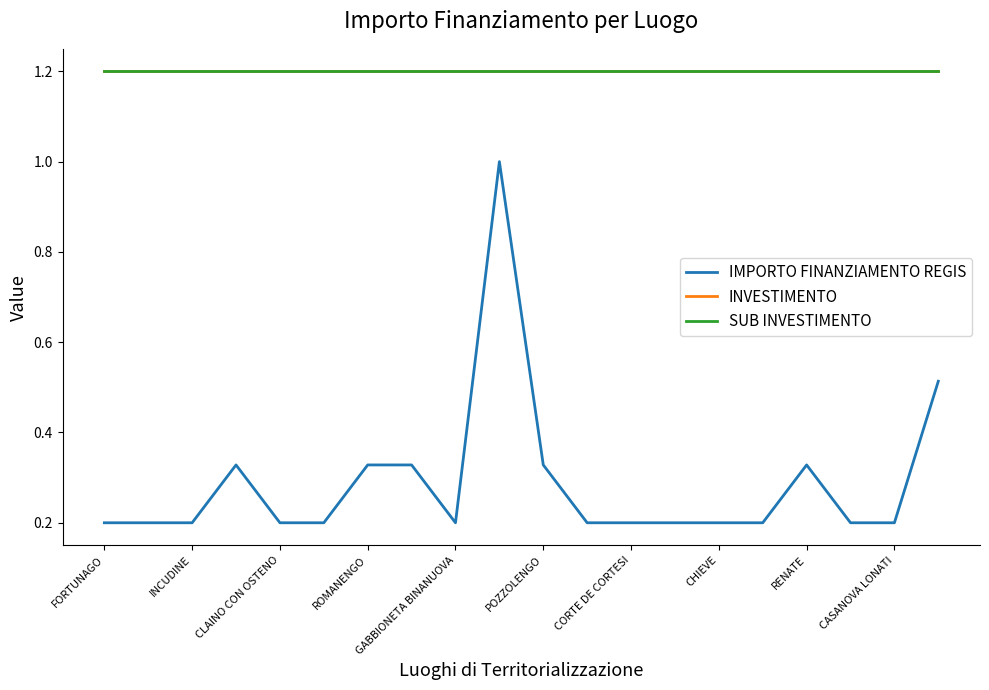

Is this an area chart (filled region under the line)?

No